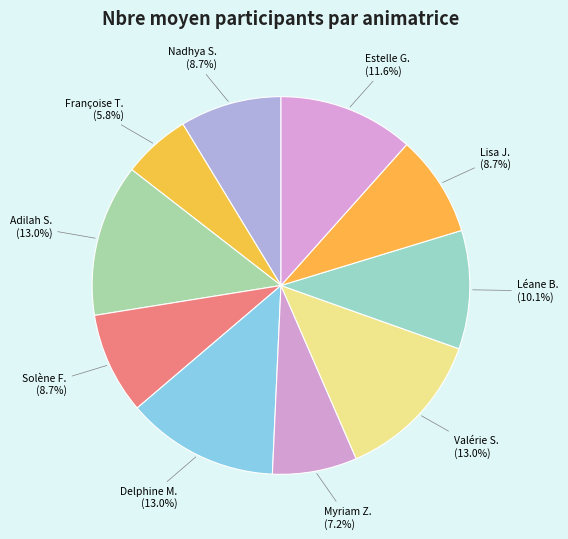

How many segments does this pie chart have?

10